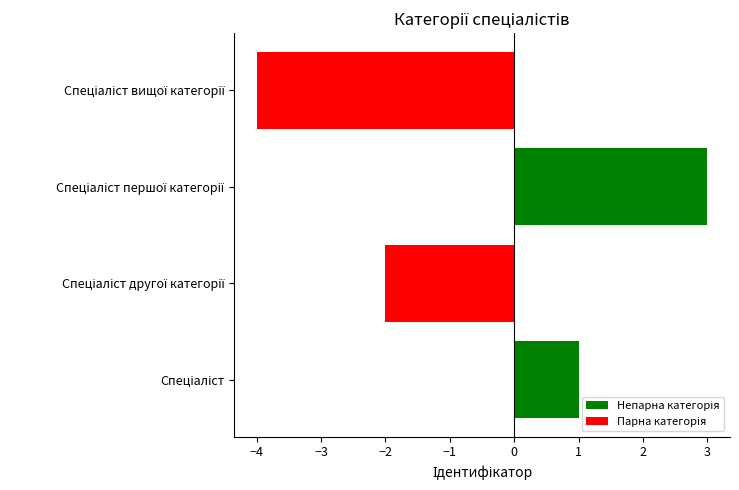

What is the difference between the second highest and second lowest values?

3